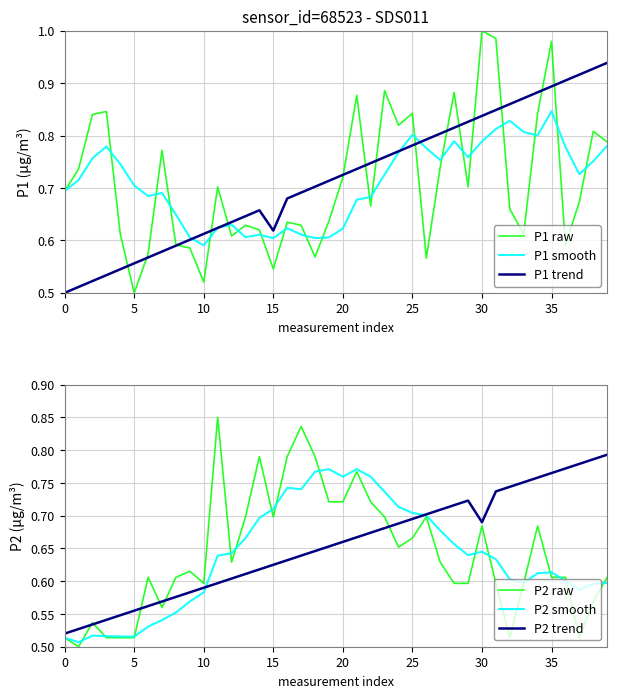

Is it true that P2 raw equals 0.5 at 32?

True